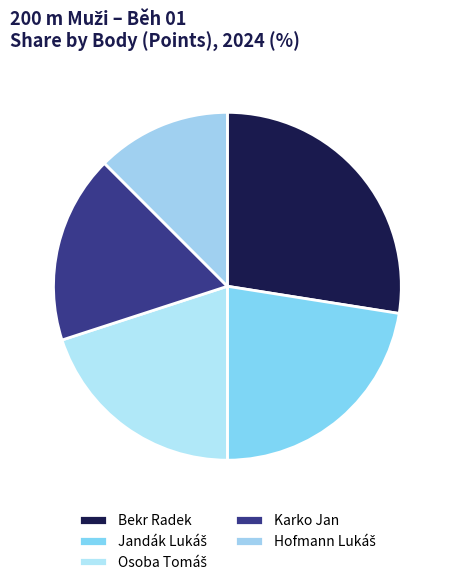

Which category has the smallest portion of the pie?

Hofmann Lukáš